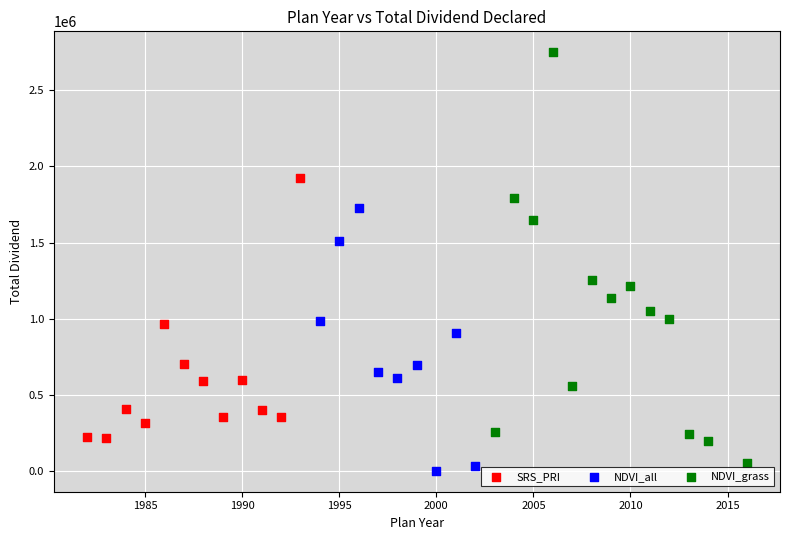

Which series has the widest spread of Y values?

NDVI_grass